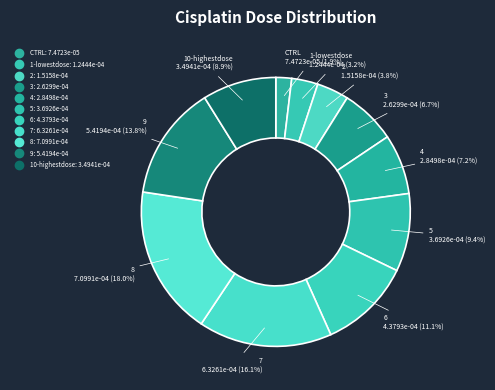

Is it true that 10-highestdose is 1% of the pie?

False